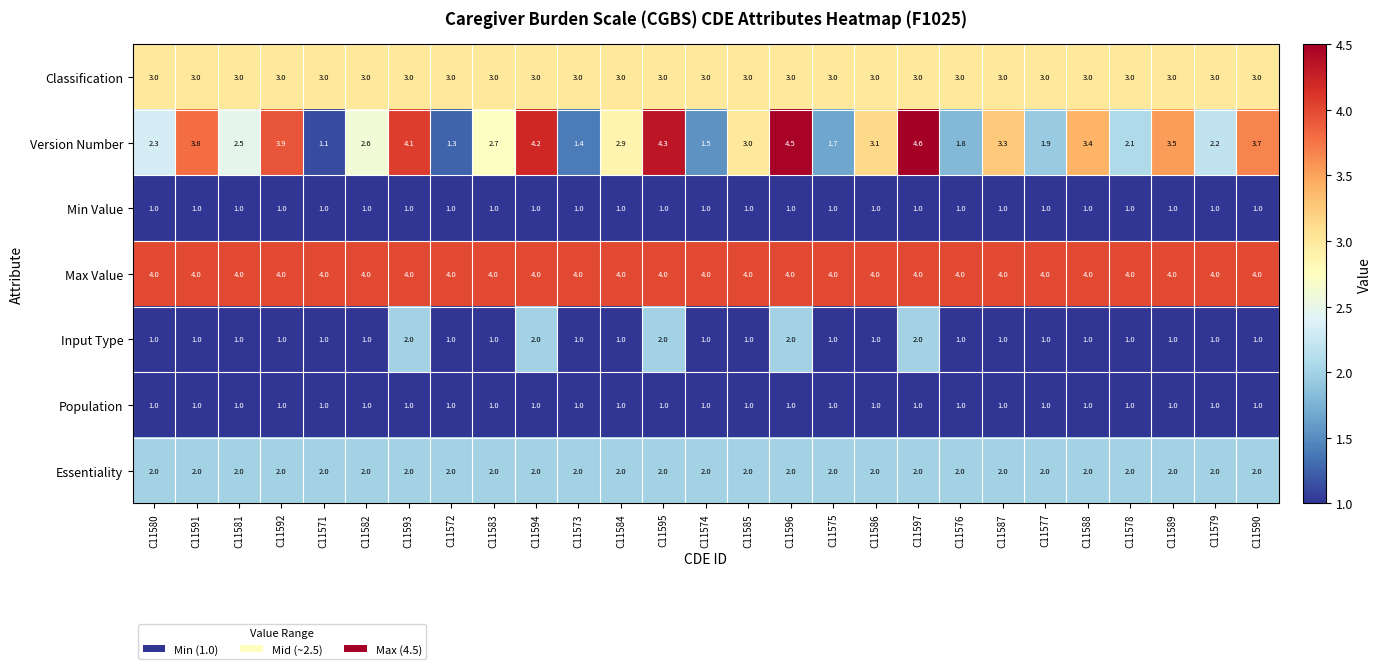

What is the spread (max minus min) of values at C11585?

3.0